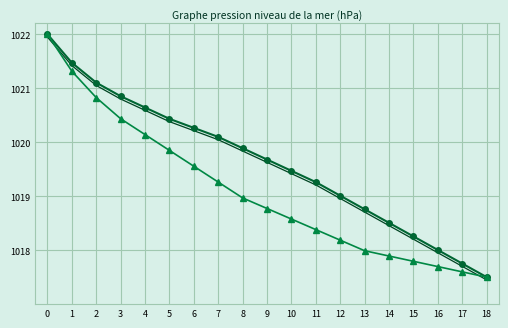

What is the smallest value displayed?

1017.4